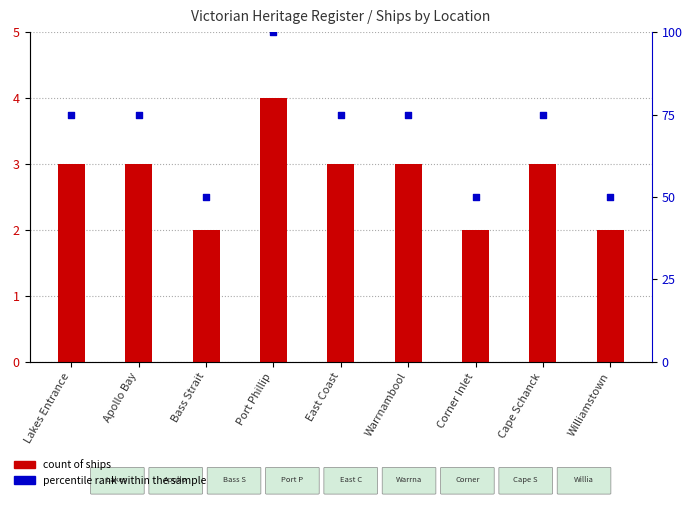

What is the total value across all series at Lakes Entrance?

78